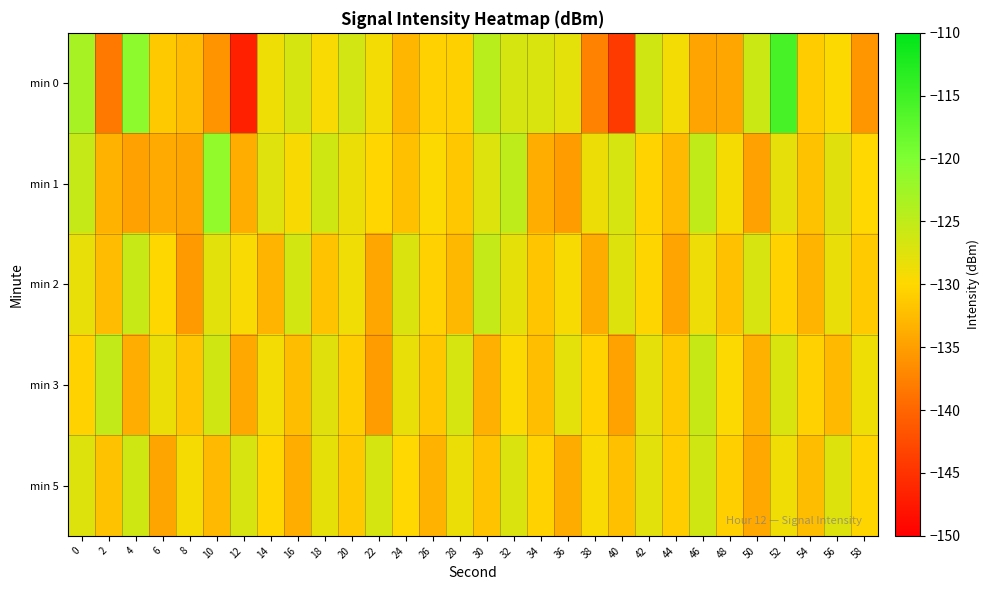

At which category is the sum across all series the highest?

52